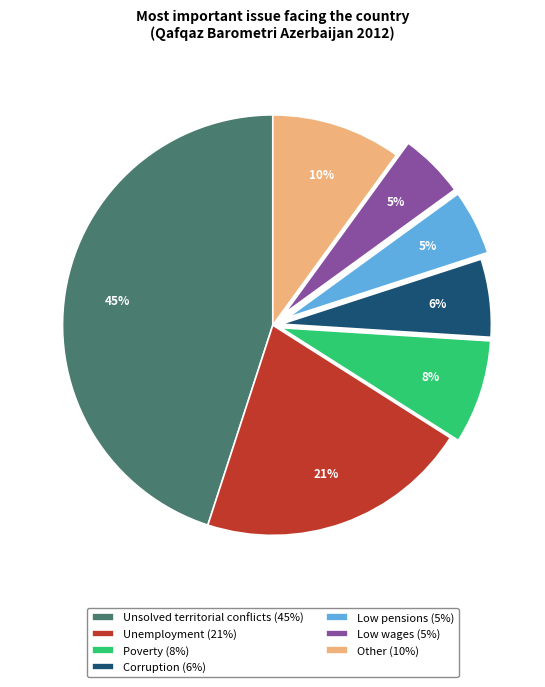

Does any single category account for the majority?

No